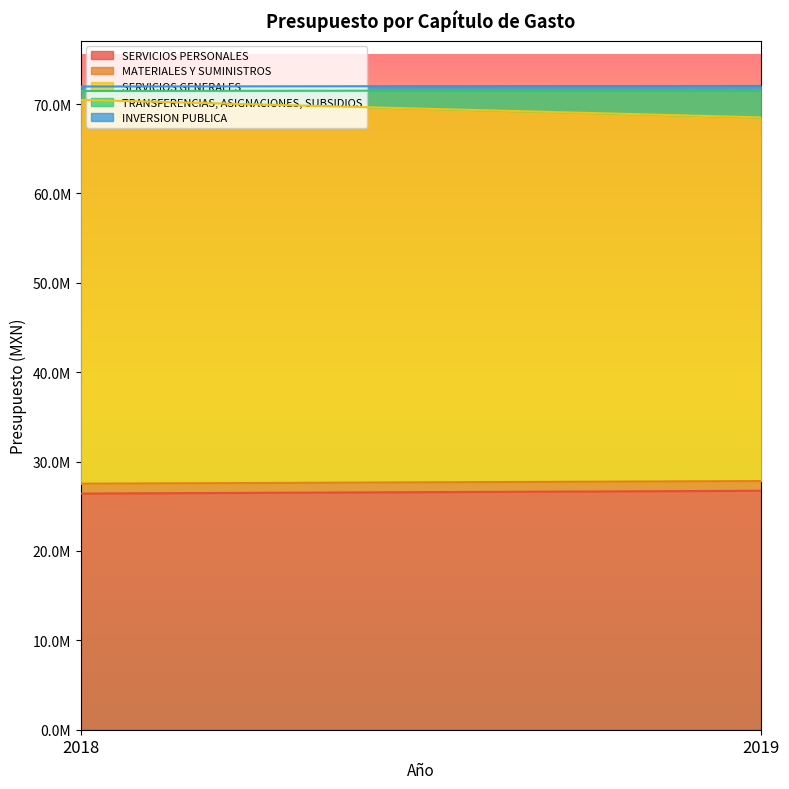

What is the difference between the highest and lowest values at 2018?

42444903